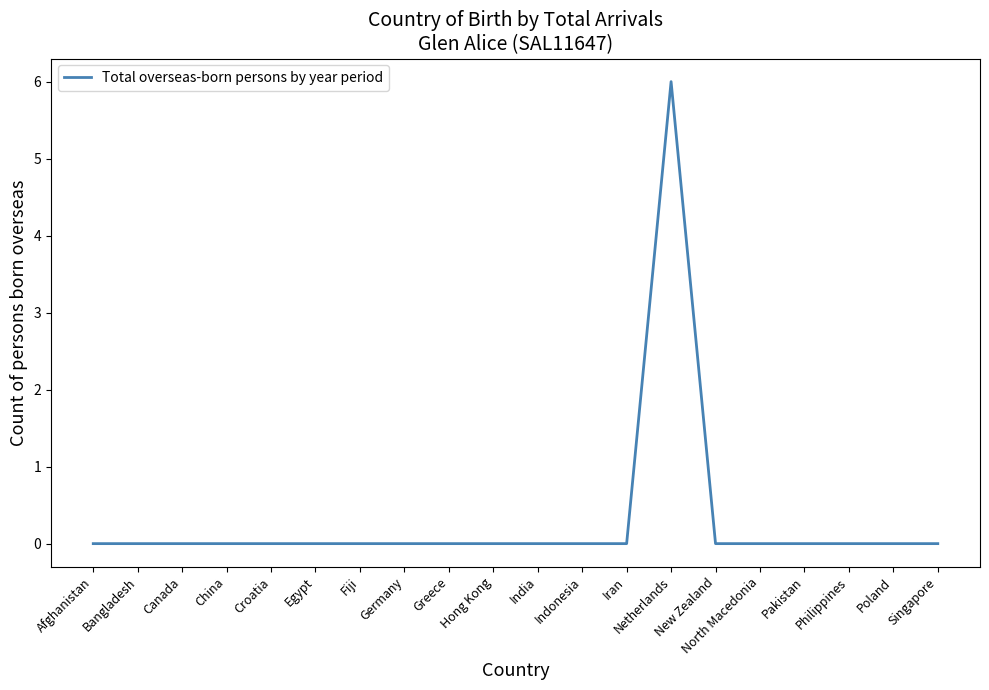

What is the change in value from Netherlands to Pakistan?

-6